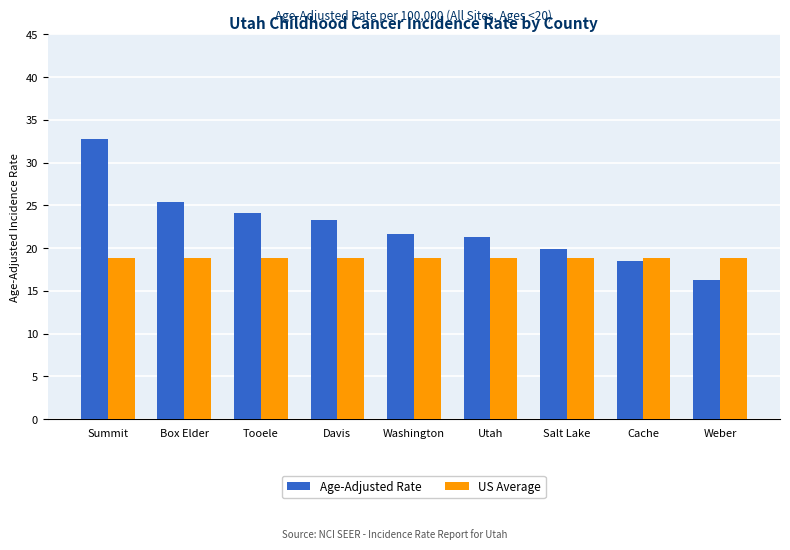

Rank the series at Box Elder from highest to lowest value.

Age-Adjusted Rate, US Average